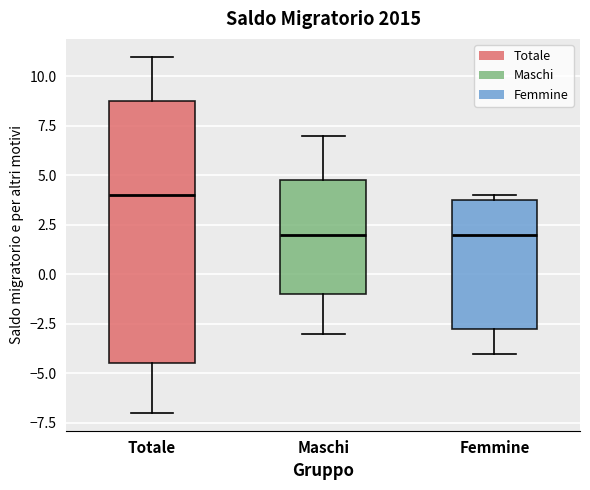

Which box is the tallest, from its lower edge to its upper edge?

Totale